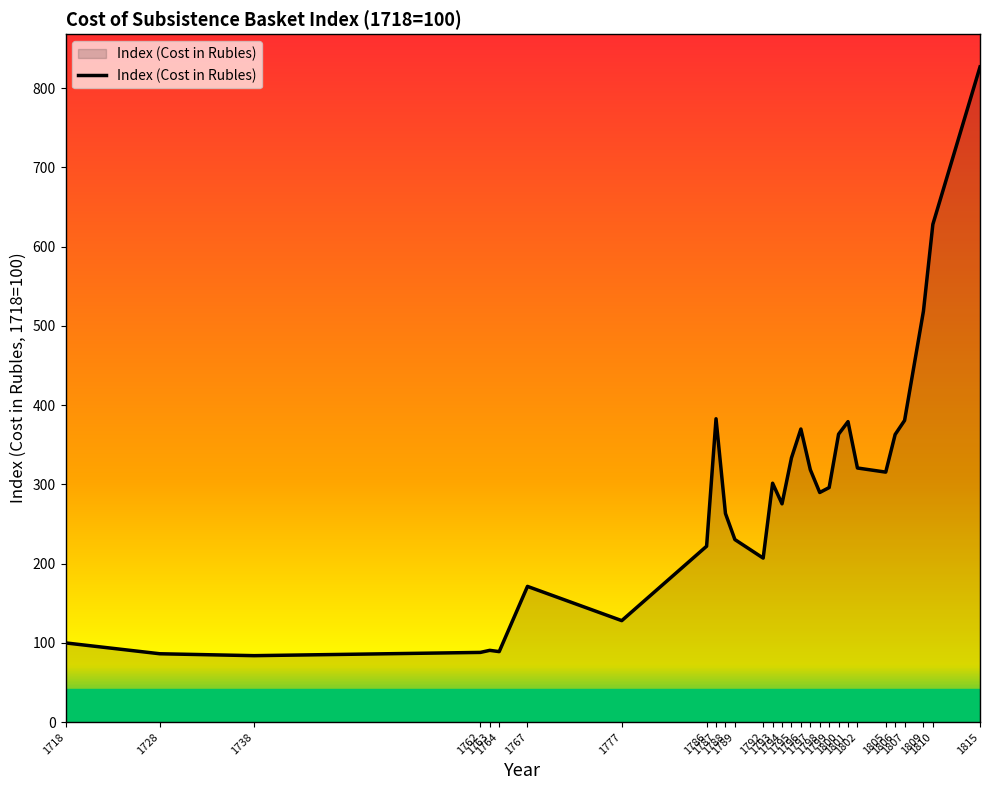

What is the smallest value displayed?

83.9